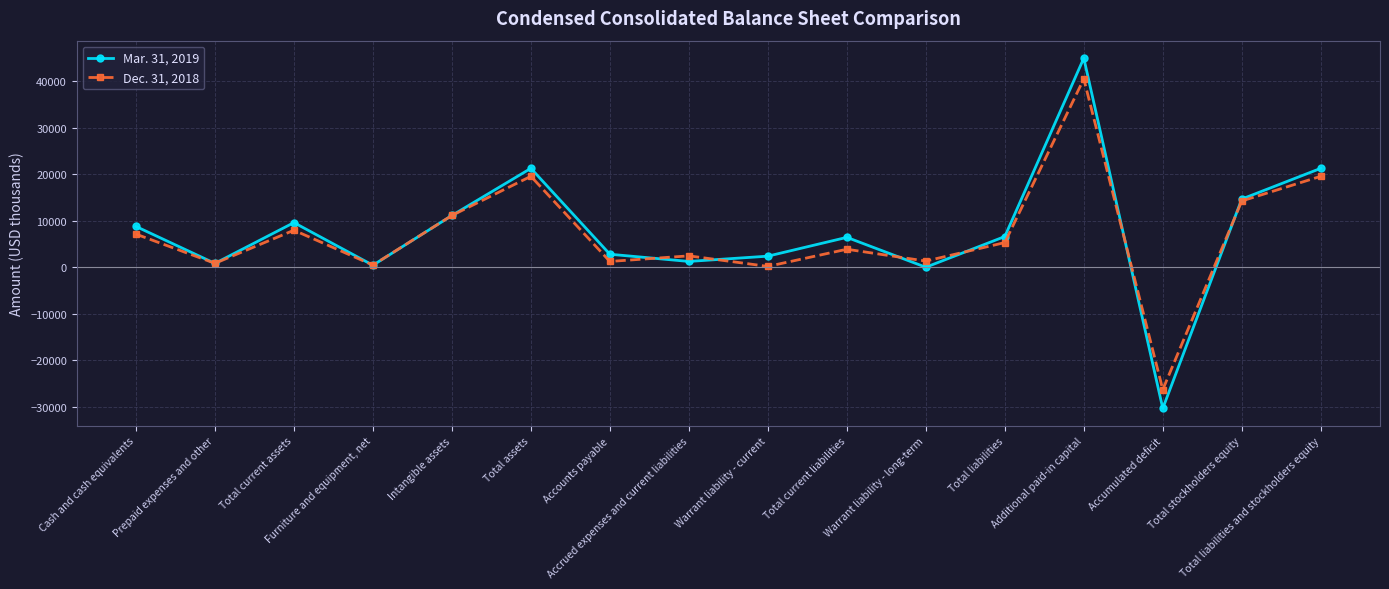

At which category is the sum across all series the highest?

Additional paid-in capital